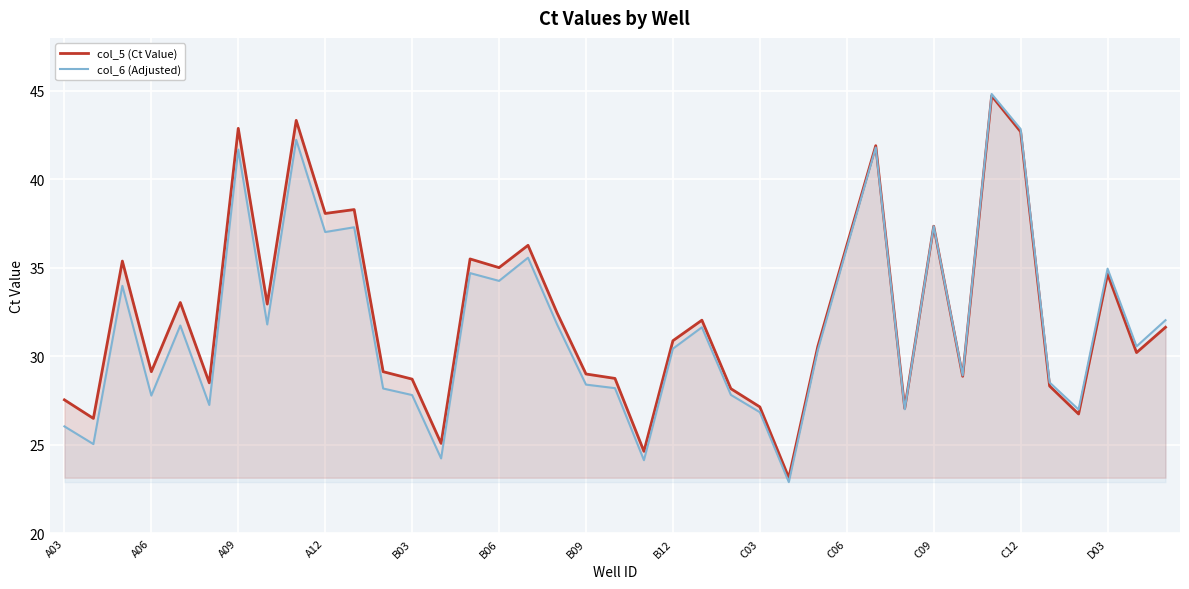

True or false: col_5 (Ct Value) has more than 0 points higher than both neighbors.

True